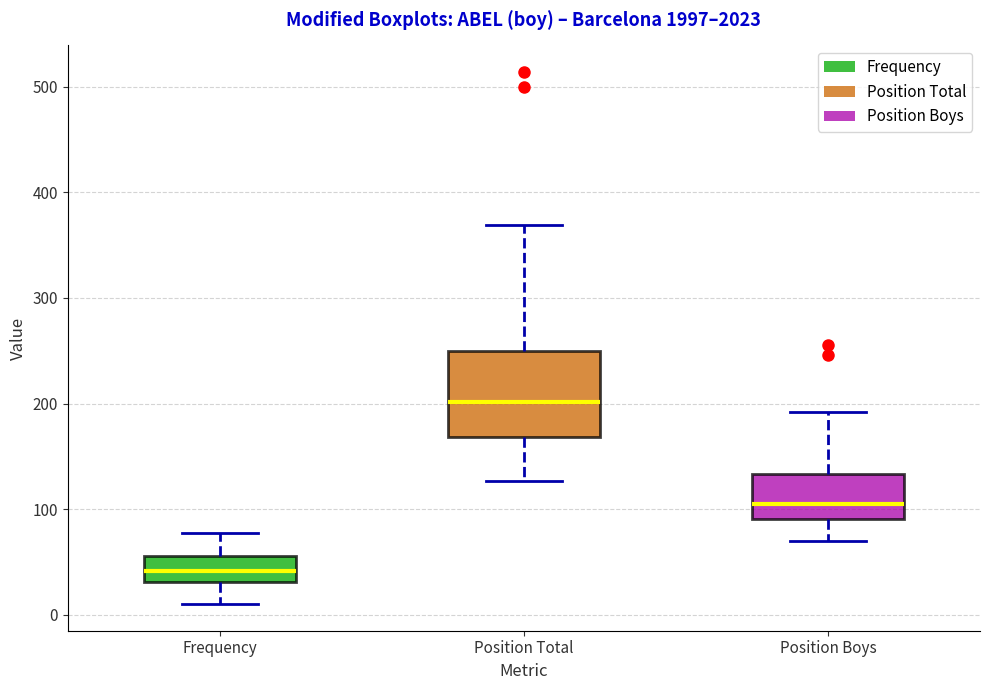

Reading left to right, read every box against the y-axis: the position of its median line, the range the box covers, and the ends of its whiskers. The values are not printed on the chart, so give them approximately, as read against the axis.

Frequency: median 40, box 30 to 60, whiskers 10 to 80
Position Total: median 200, box 170 to 250, whiskers 130 to 370
Position Boys: median 110, box 90 to 130, whiskers 70 to 190